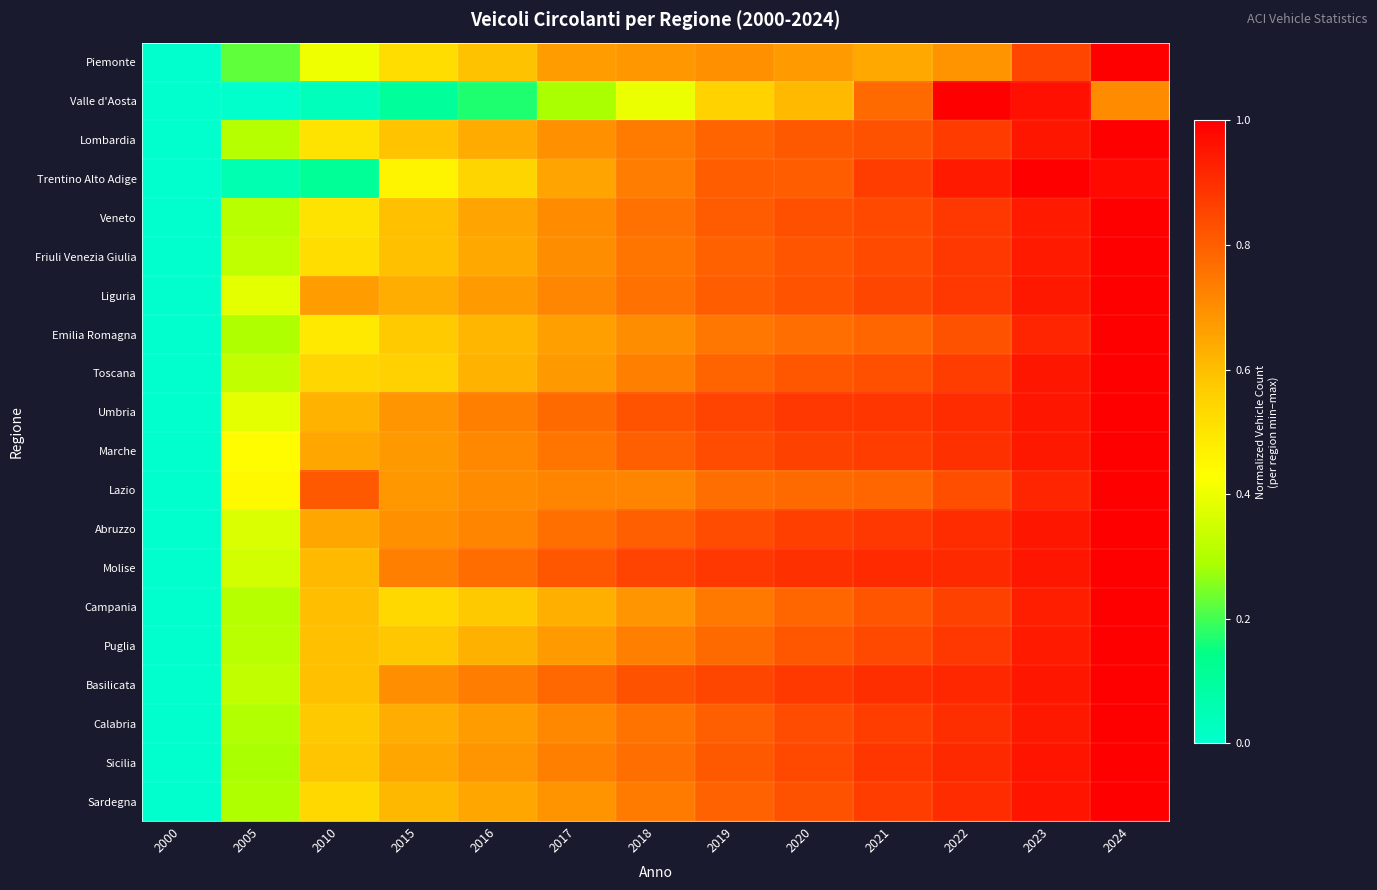

Which has a higher value, 2024 or 2019?

2024